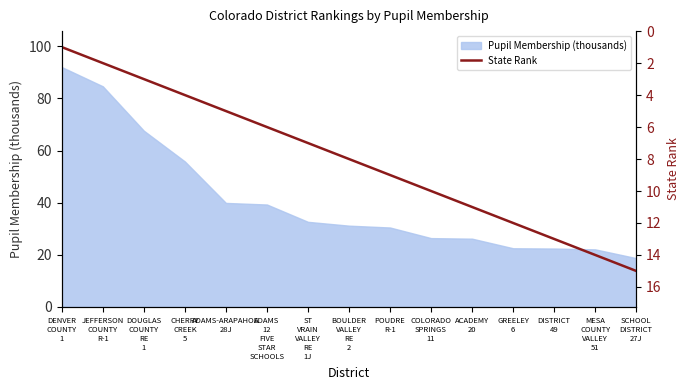

How many data points does each series have?

15